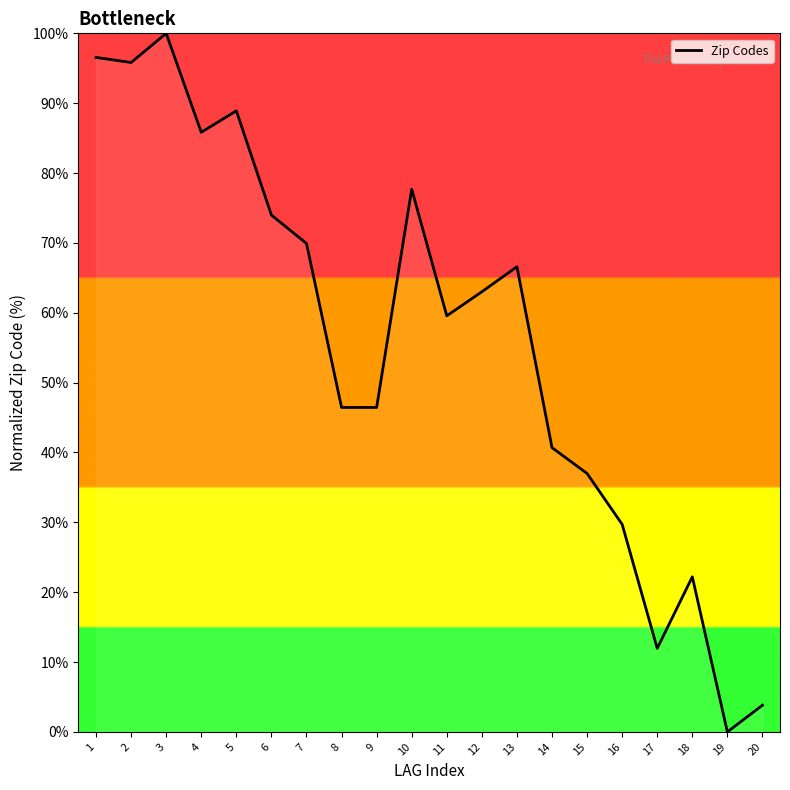

What is the sum of all values?

1116.1